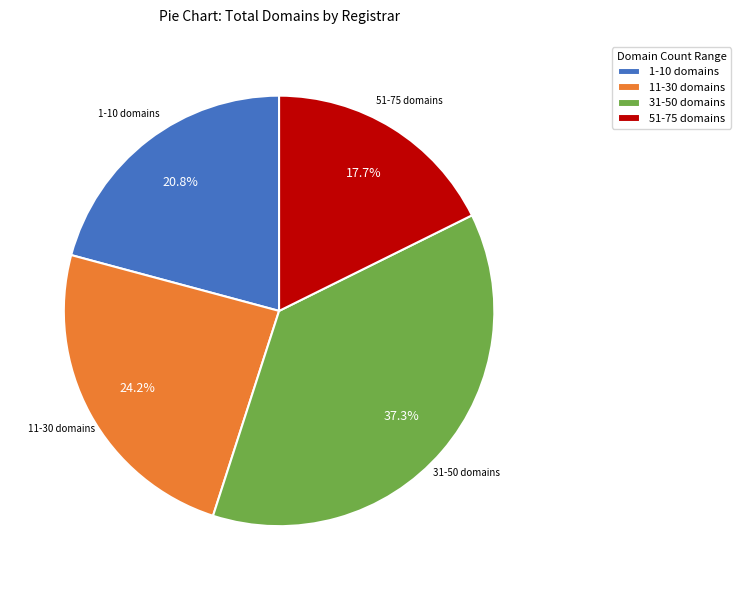

What is the ratio of the value at 11-30 domains to the value at 1-10 domains?

1.2